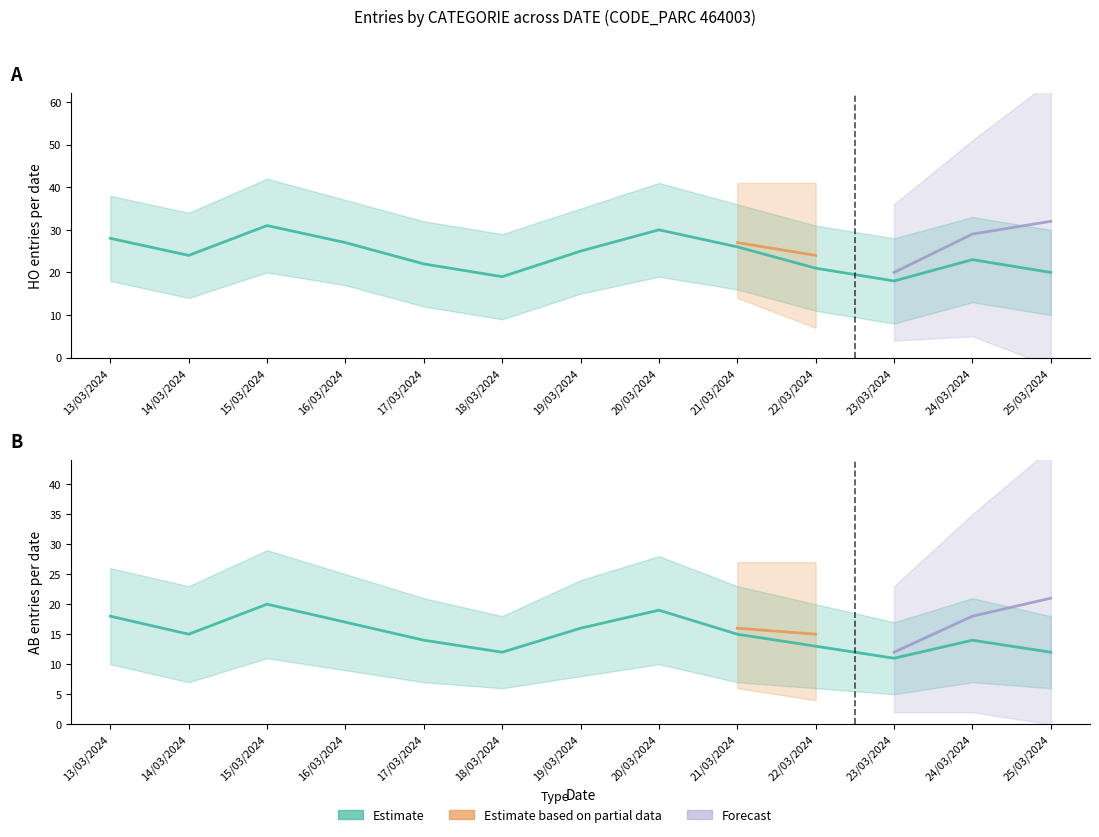

What position from the left is 19/03/2024?

7